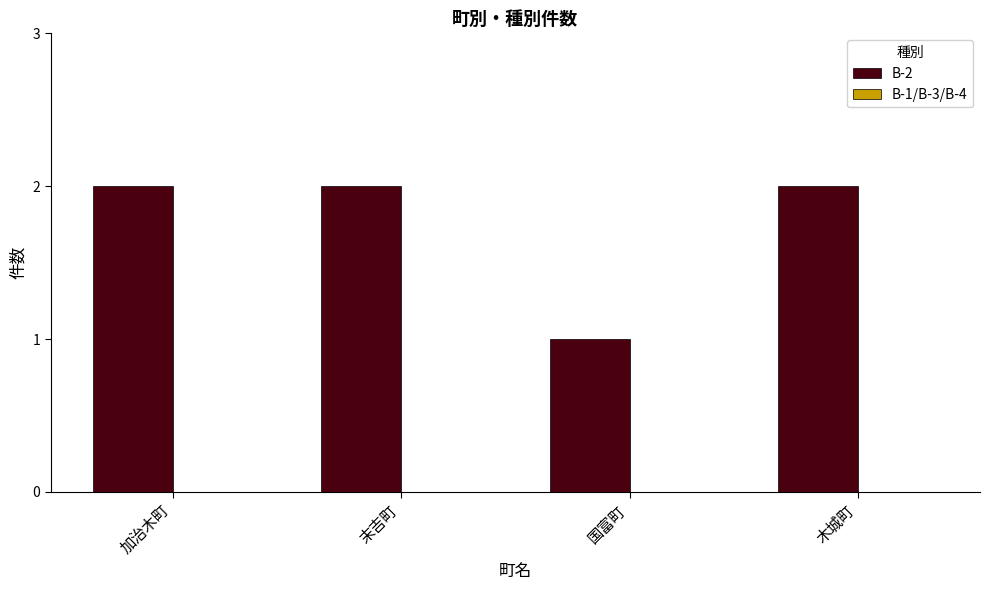

How many distinct data groups are displayed?

1